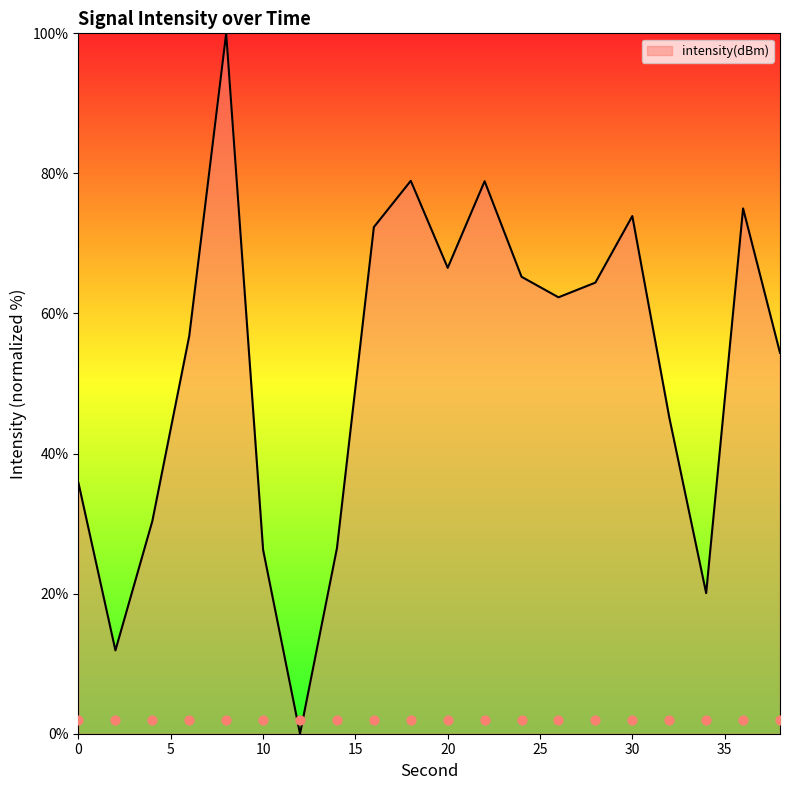

What is the ratio of the value at 8 to the value at 6?

1.8